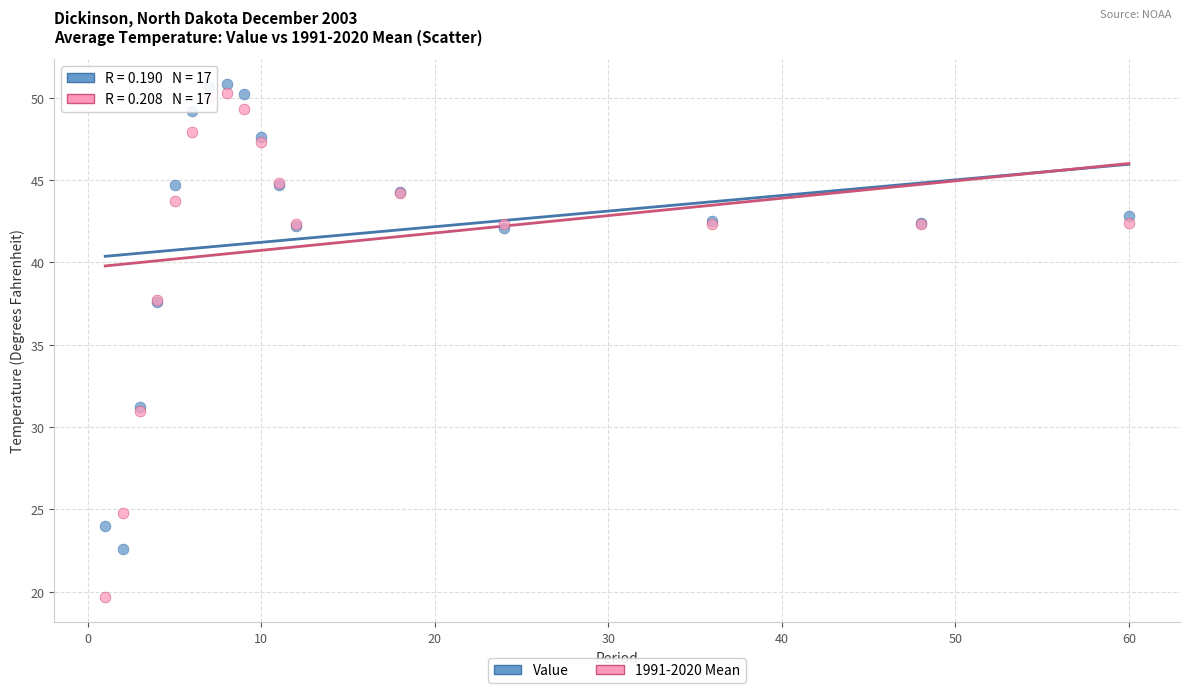

Which series has the widest spread of Y values?

1991-2020 Mean